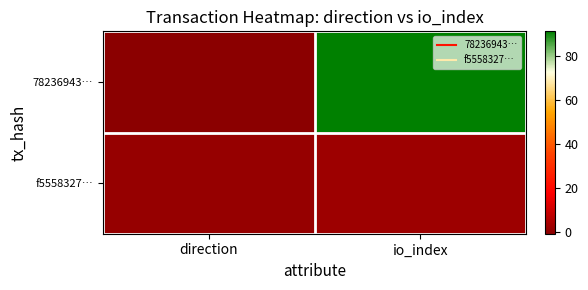

Rank the series by their average value, from highest to lowest.

78236943…, f5558327…